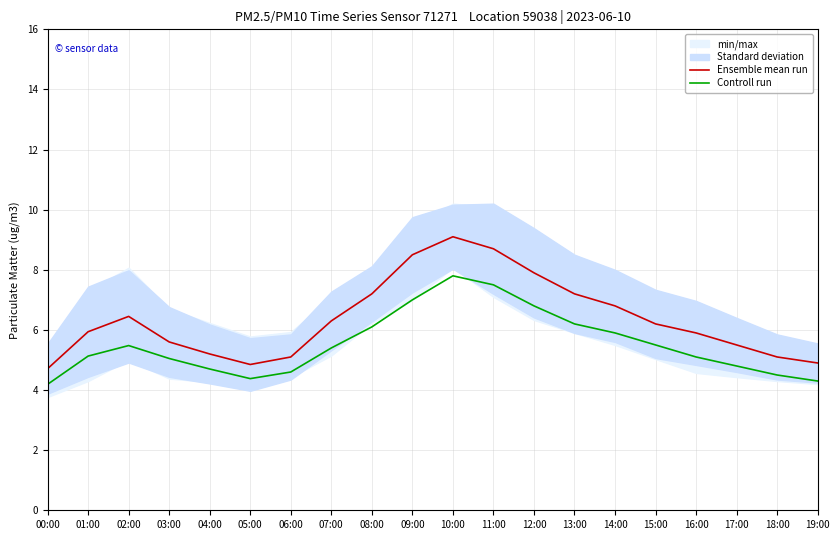

Rank the series by their average value, from highest to lowest.

Ensemble mean run, Controll run